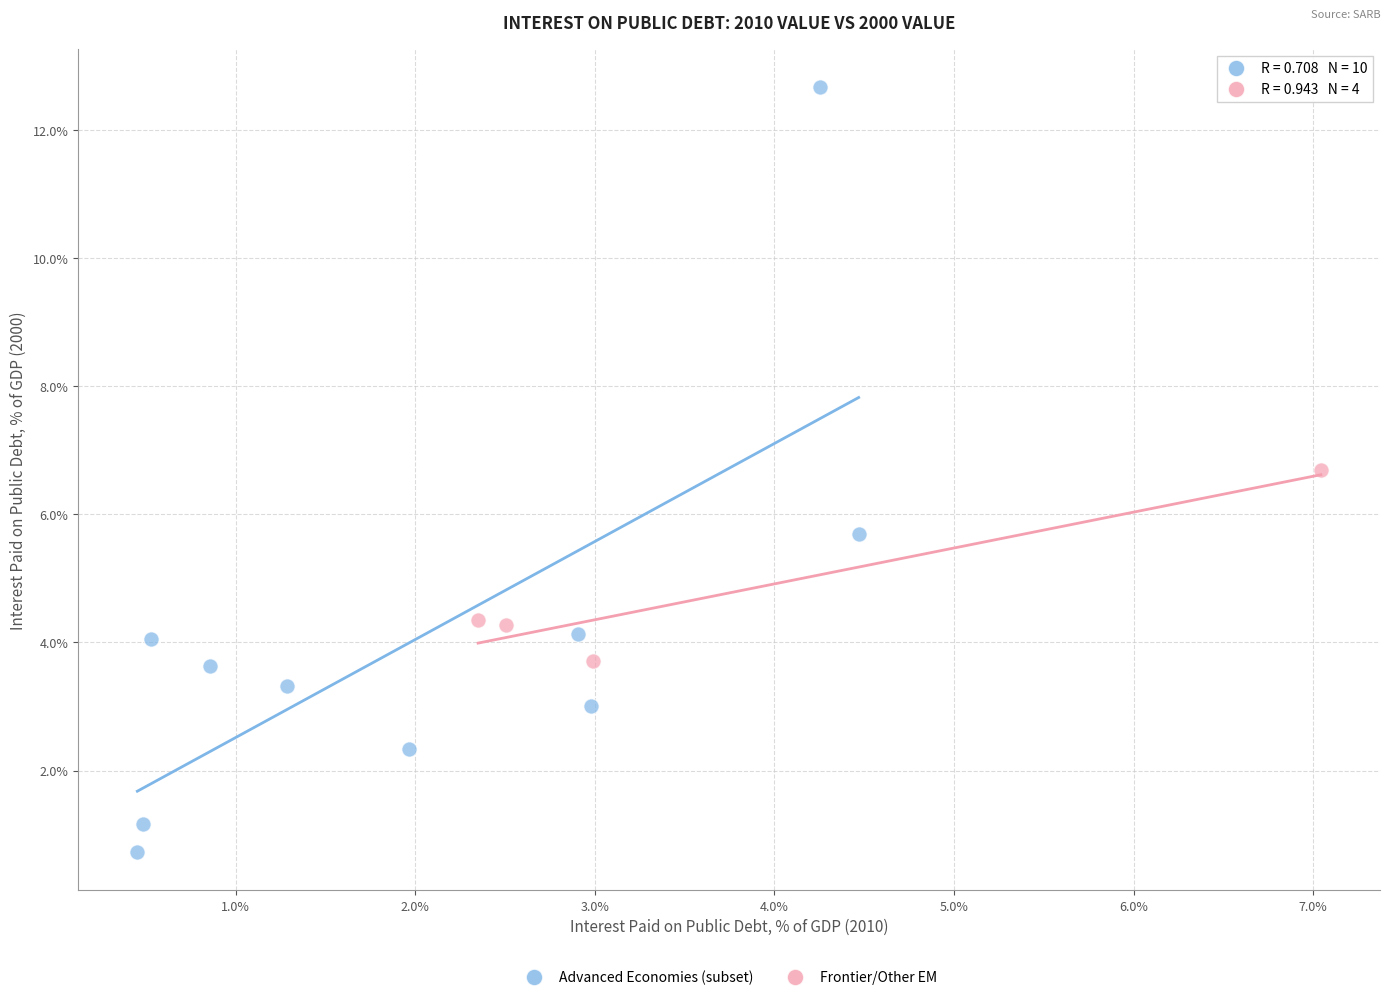

Which series has the widest spread of Y values?

Advanced Economies (subset)